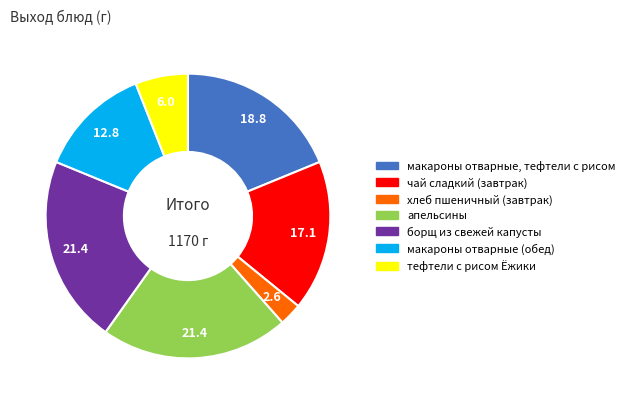

True or false: тефтели с рисом Ёжики accounts for 1% of the total.

False